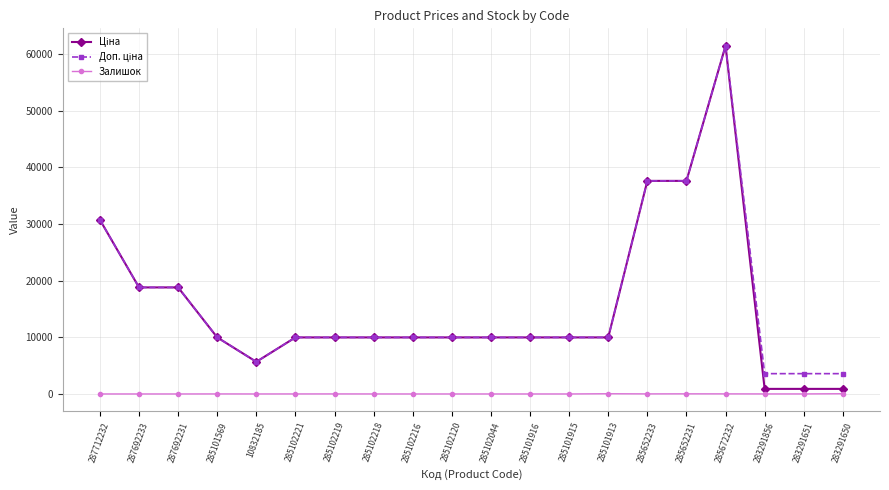

In Залишок, how many points are higher than both neighbors (excluding endpoints)?

5